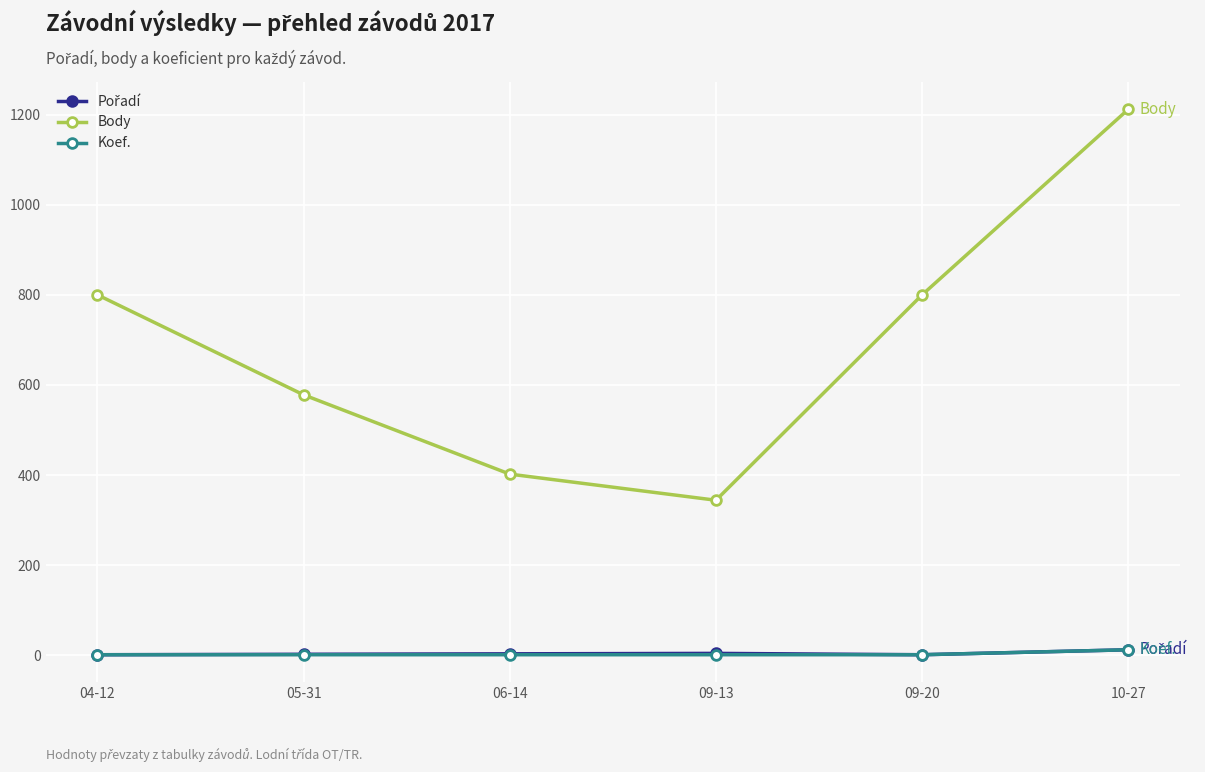

What is the total value across all series at 04-12?

802